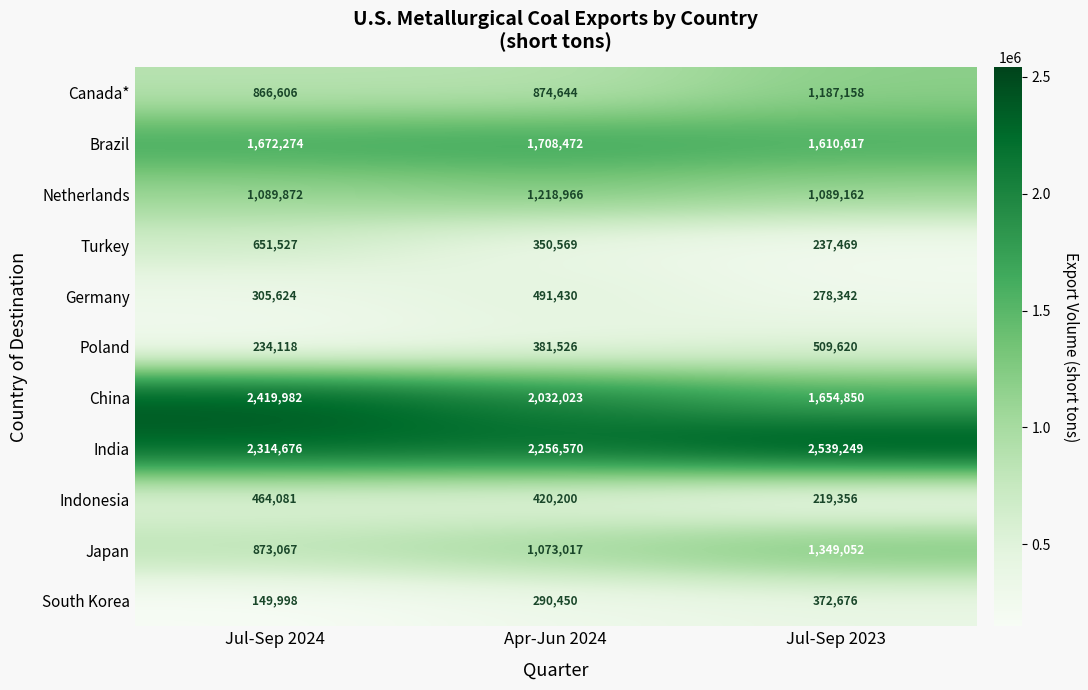

At which category is the sum across all series the highest?

Apr-Jun 2024